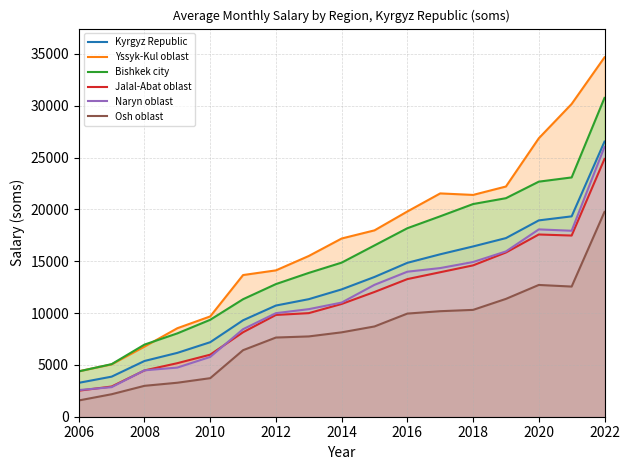

What is the sum of all Osh oblast values?

139208